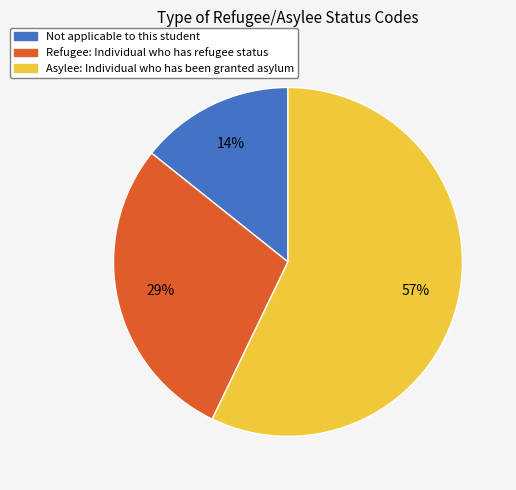

Which has a higher value, Not applicable to this student or Refugee: Individual who has refugee status?

Refugee: Individual who has refugee status